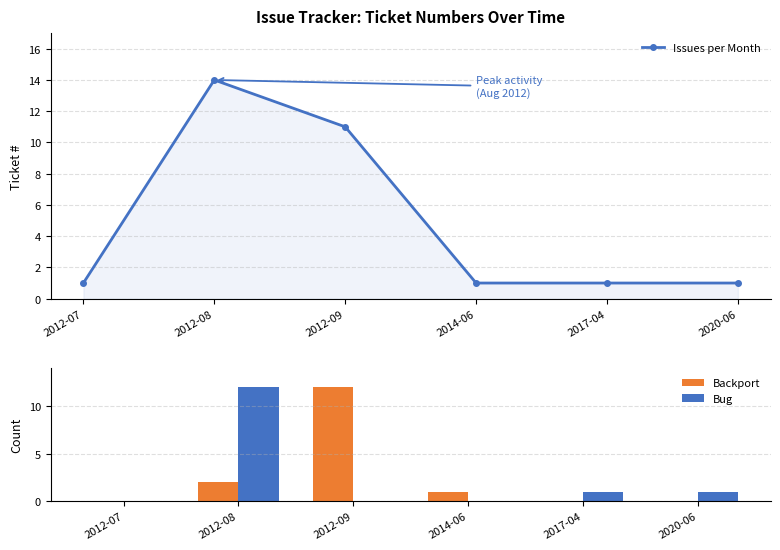

The value of Bug at 2014-06 is 0. True or false?

True